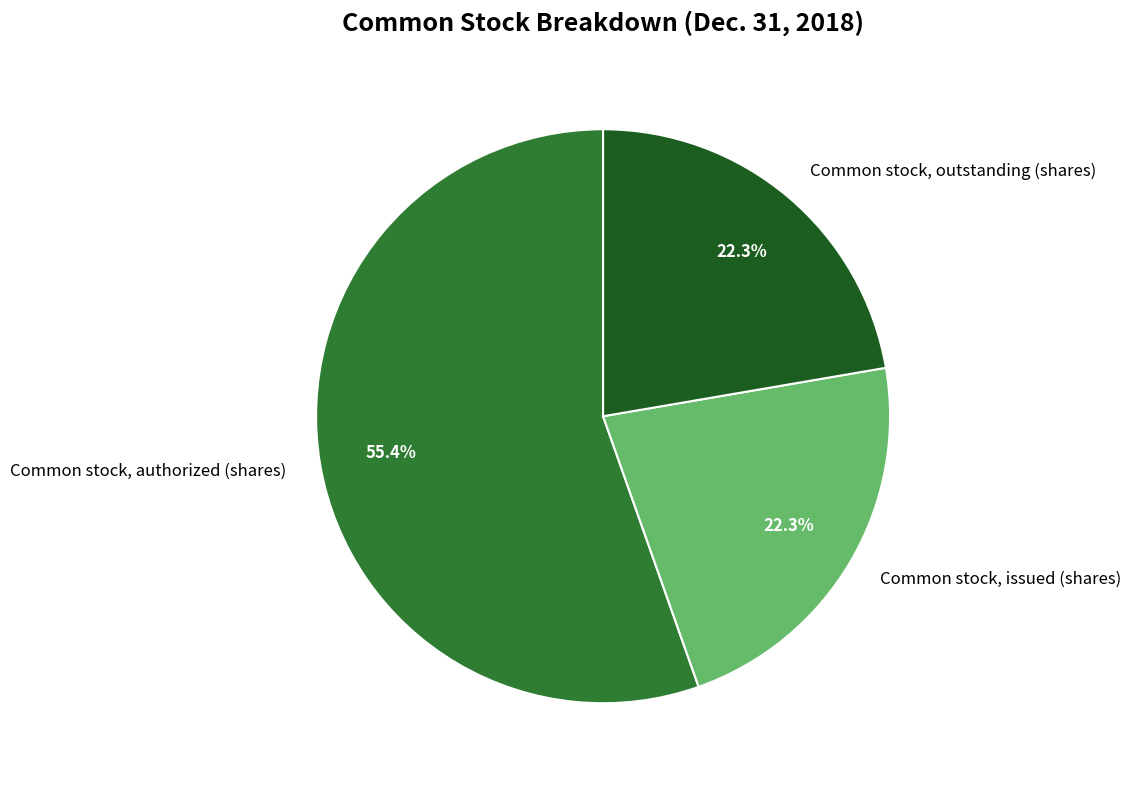

Does Common stock, authorized (shares) account for over 50% of the chart?

Yes